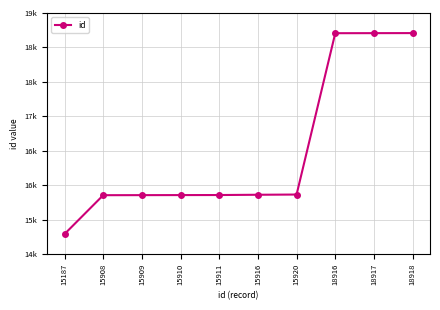

True or false: there are more than 0 points higher than both neighbors.

False